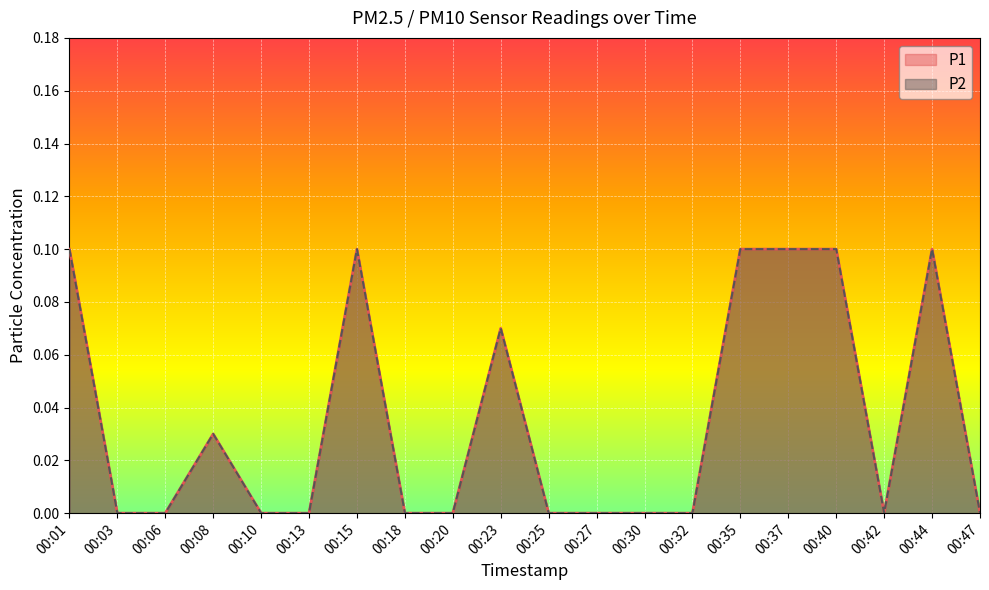

Reading left to right, transcribe all the data shown in this chart.

P1: 0.1	0.0	0.0	0.0	0.0	0.0	0.1	0.0	0.0	0.1	0.0	0.0	0.0	0.0	0.1	0.1	0.1	0.0	0.1	0.0
P2: 0.1	0.0	0.0	0.0	0.0	0.0	0.1	0.0	0.0	0.1	0.0	0.0	0.0	0.0	0.1	0.1	0.1	0.0	0.1	0.0